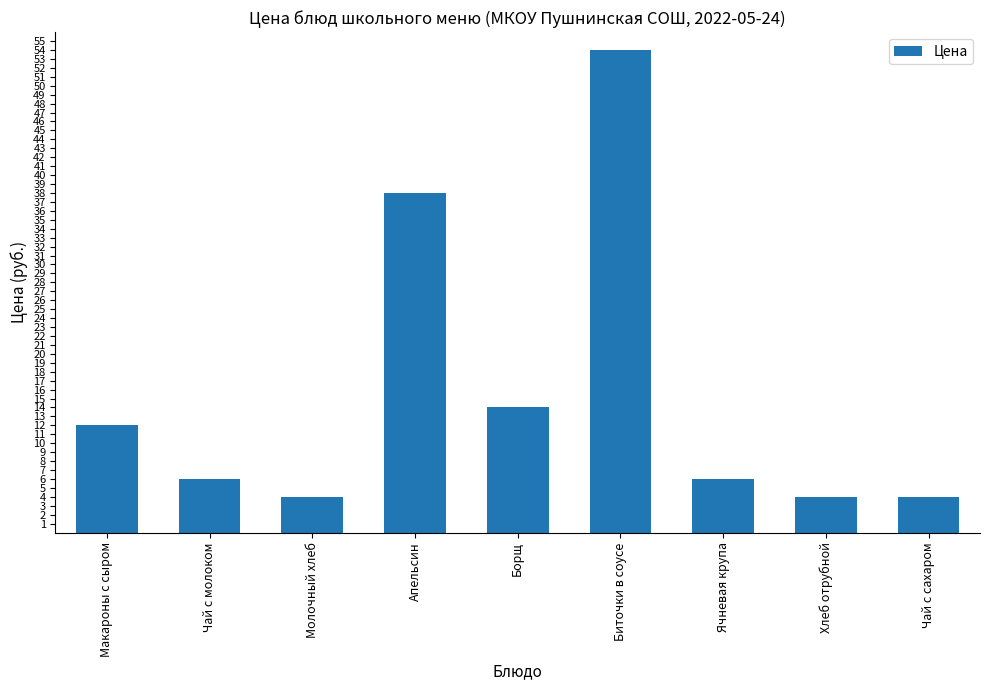

The value at Молочный хлеб is 4. True or false?

True